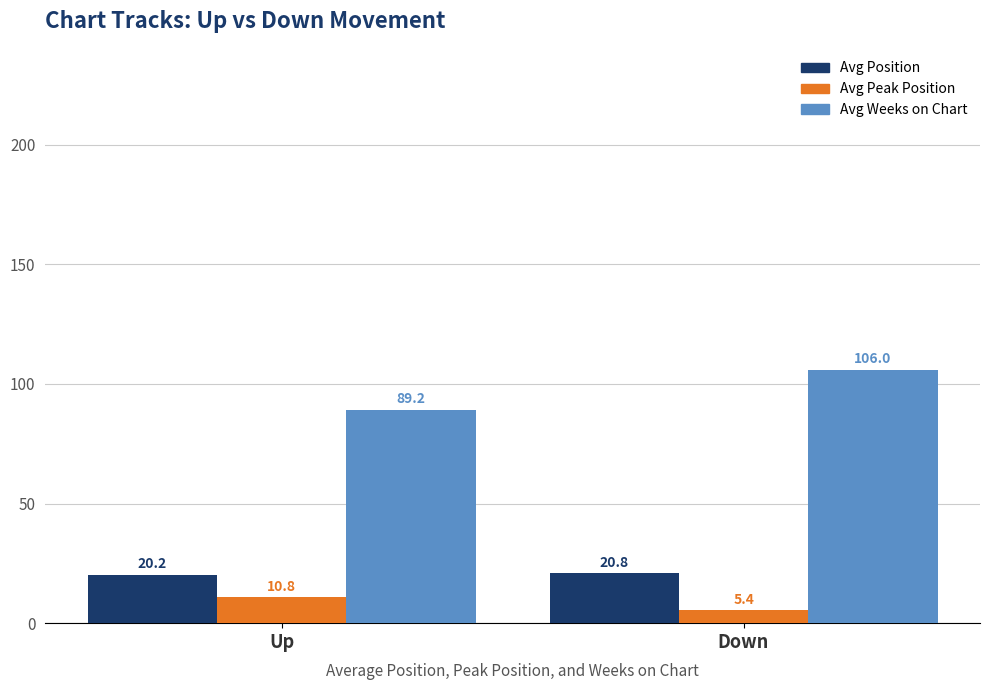

What is the lowest value of the Avg Position series?

20.2